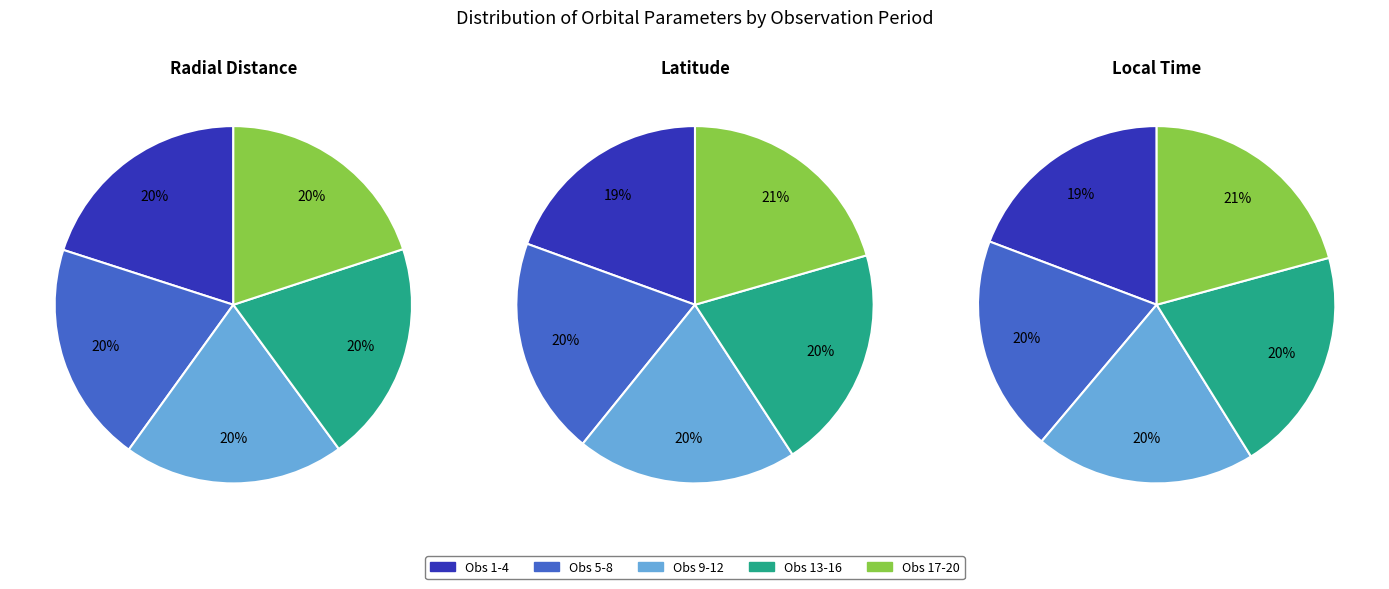

Which series changed the most between 2014-020T08:30 and 2014-020T19:30?

Latitude